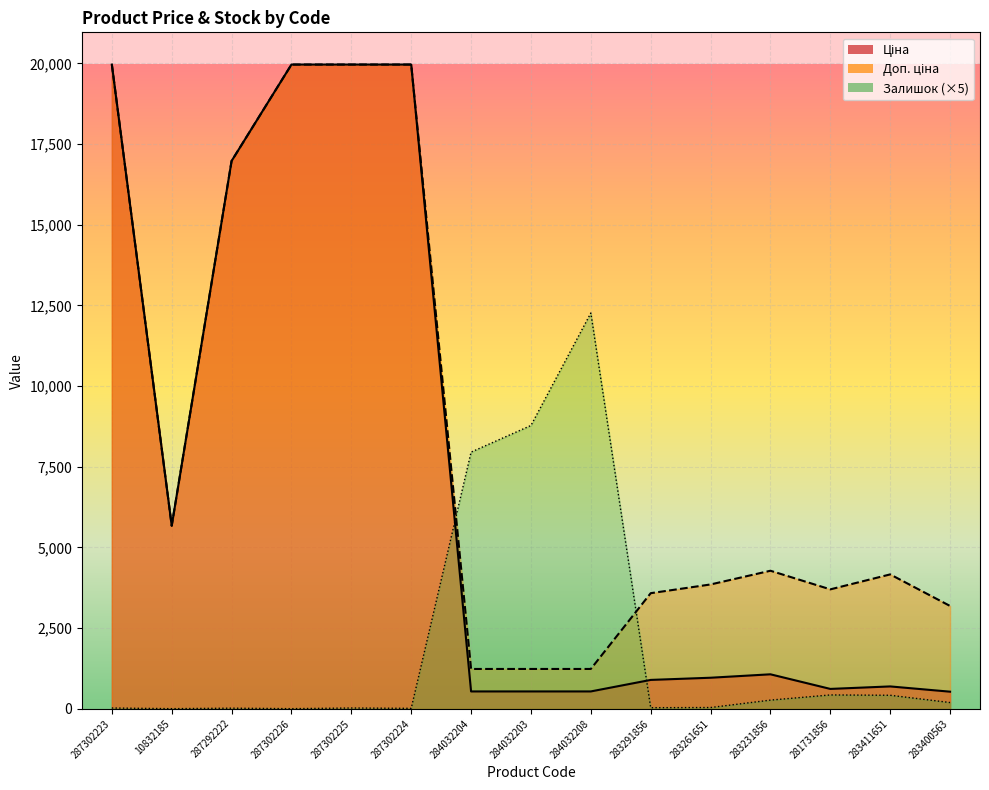

What is the label of the 12th point from the left?

283231856